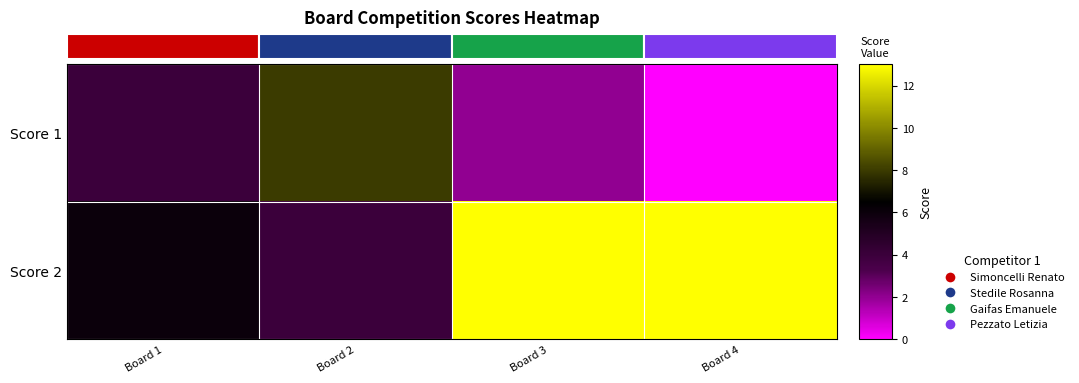

At Board 3, list the series in order from largest to smallest.

Score 2, Score 1